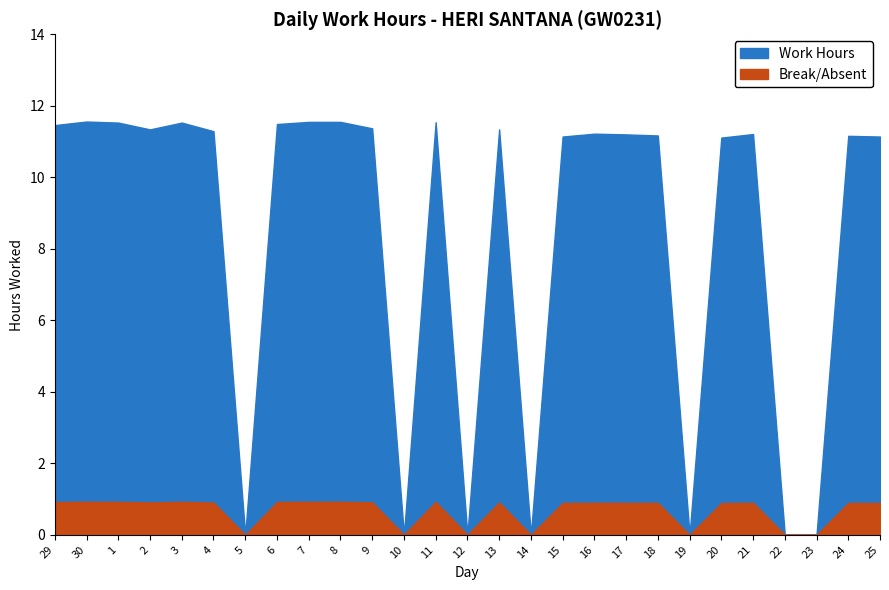

What is the value of the Work Hours point at the 6th from the left?

11.3